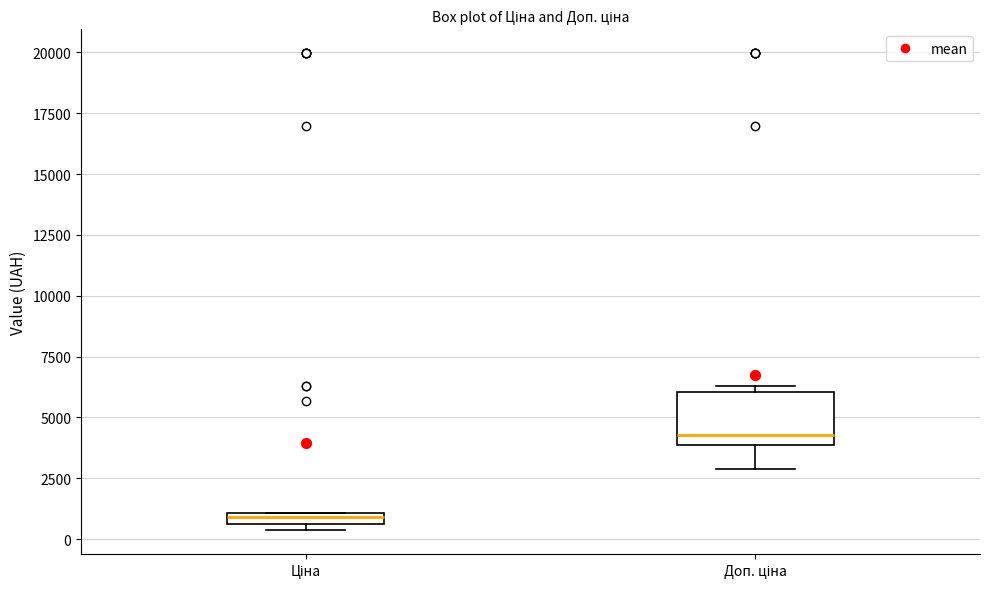

Where is the upper edge of the box for Ціна on the y-axis? The values are not printed on the chart, so give them approximately, as read against the axis.

1000